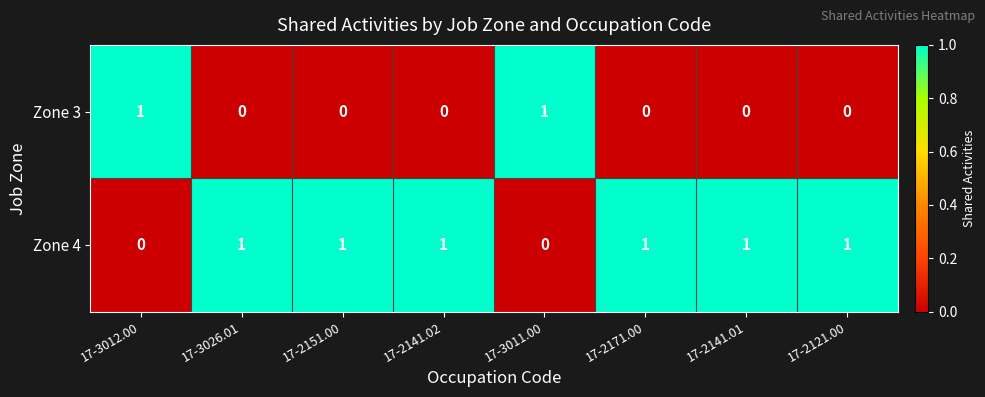

The value of Zone 3 at 17-2121.00 is -1. True or false?

False